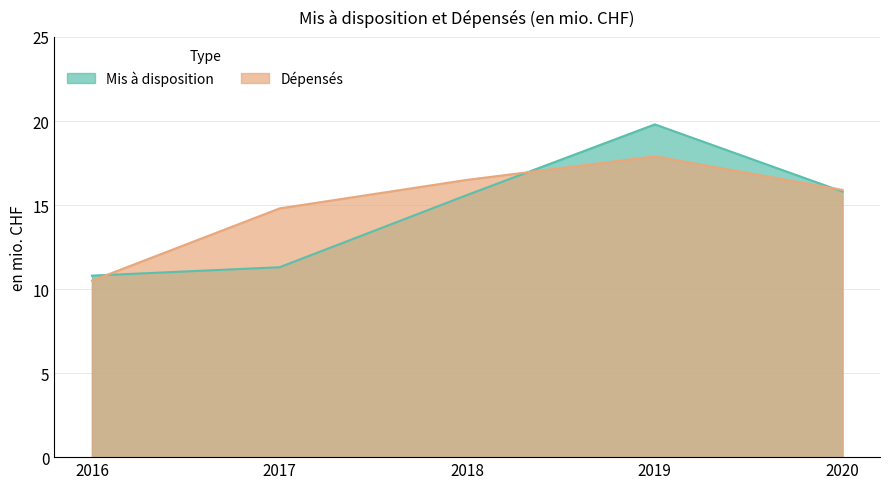

At which category is the sum across all series the highest?

2019